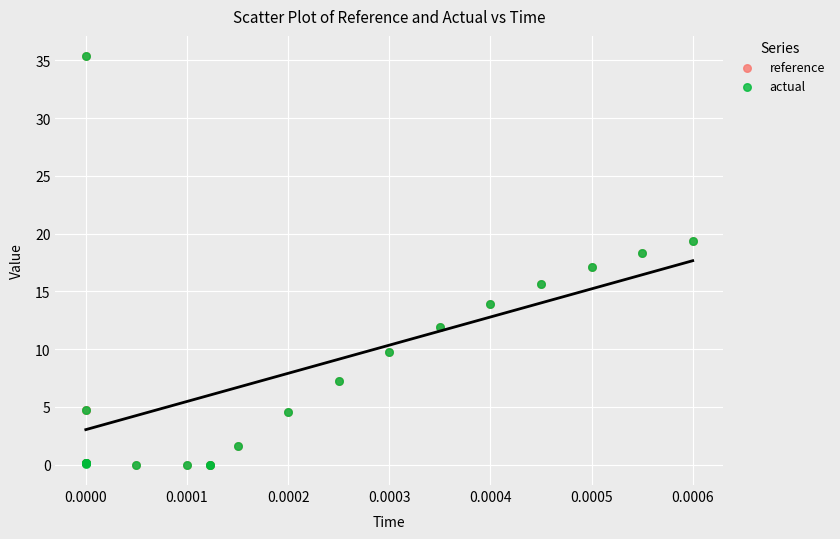

What are all the series names shown in the legend?

reference, actual